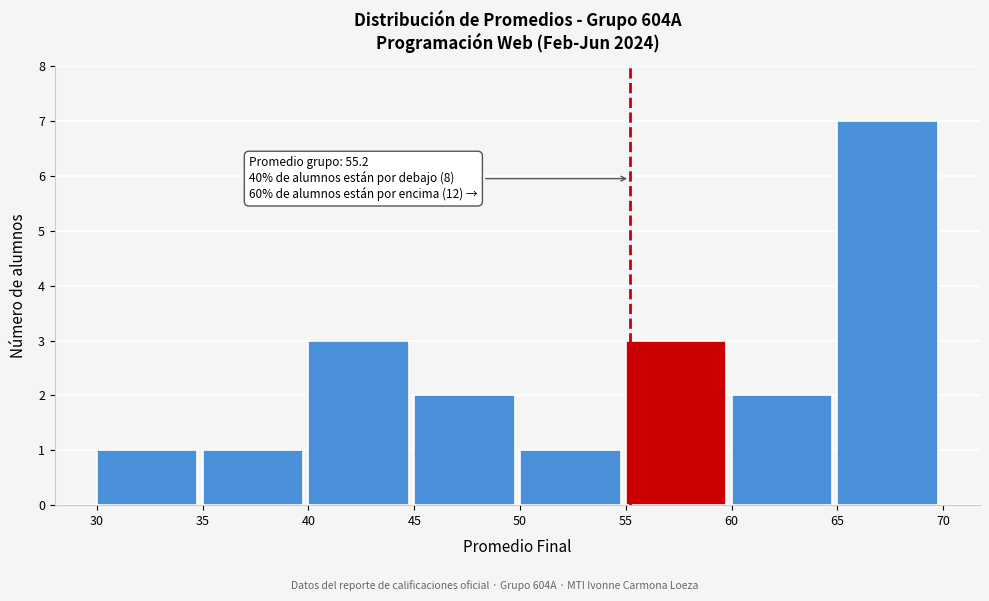

Over which range of the x-axis is the bar tallest?

65 to 70